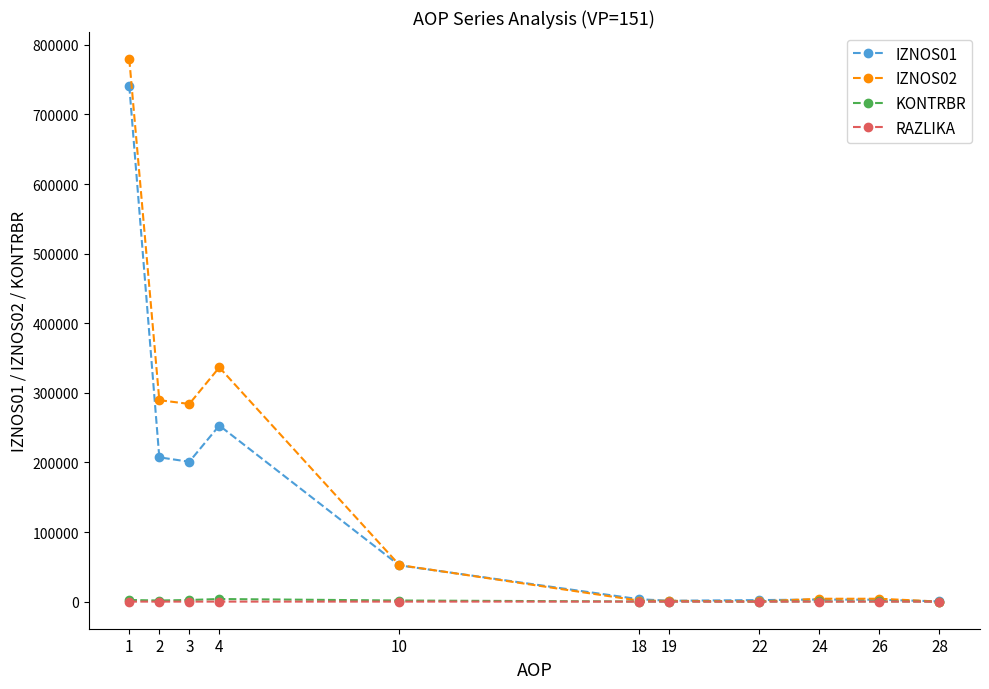

The value of IZNOS01 at 4 is 253022.2. True or false?

True